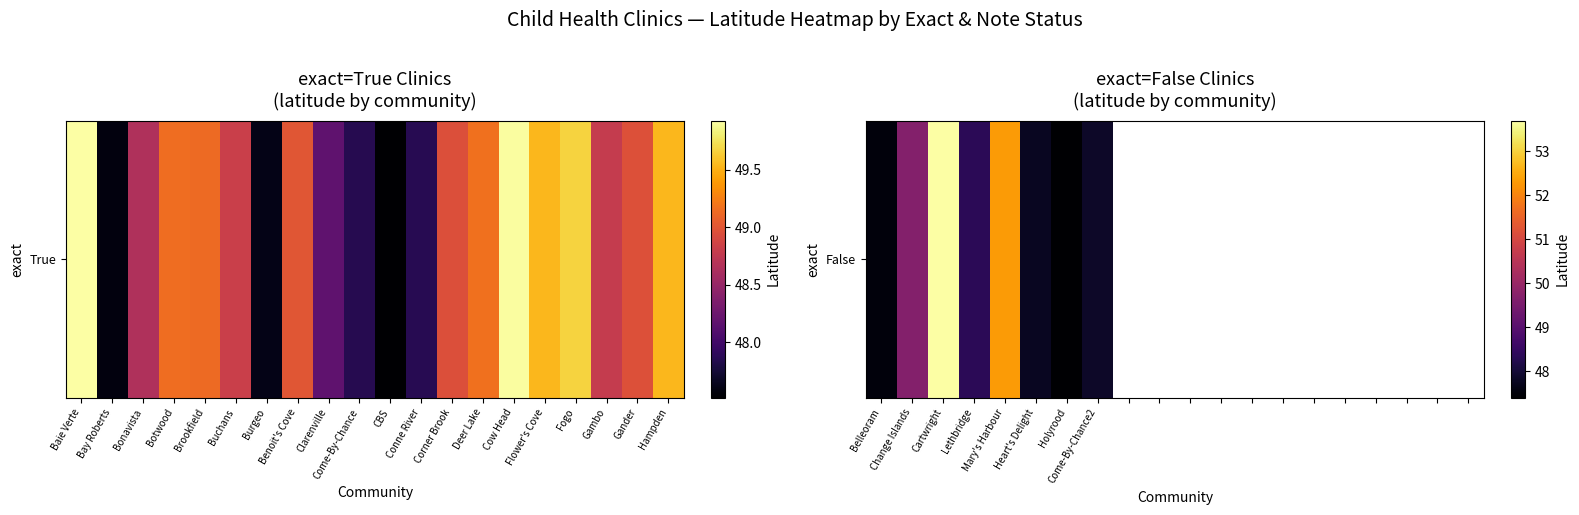

How many data points does each series have?

20